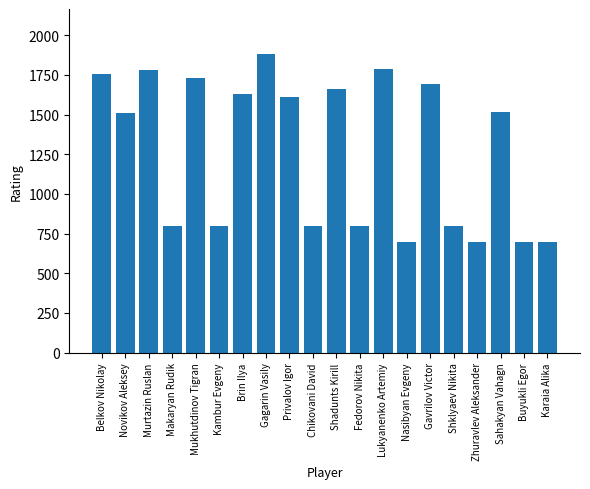

What is the value of the 4th bar from the left?

800